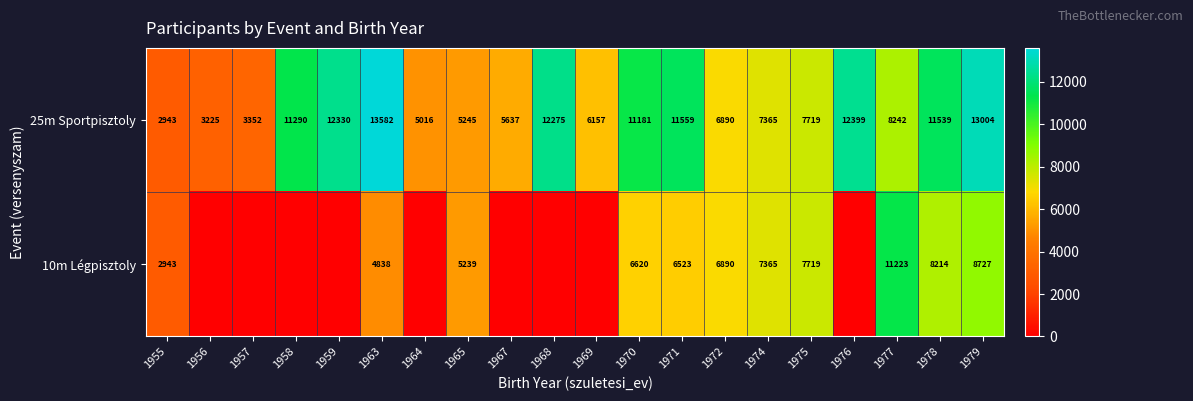

What is the sum of all 25m Sportpisztoly values?

170950